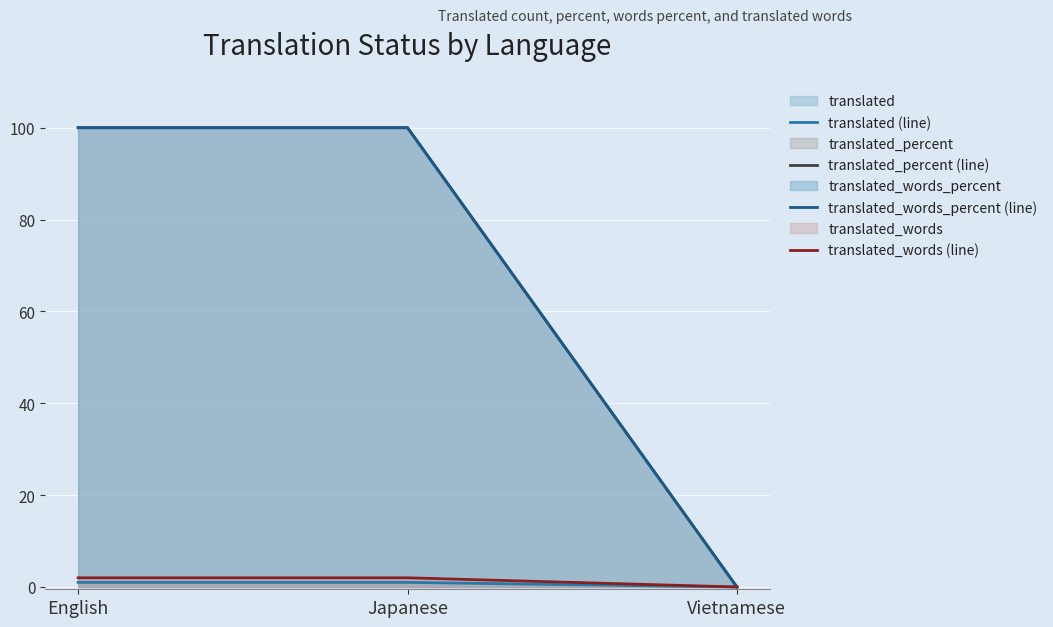

Reading left to right, what are all the values shown in this chart?

translated (line): English=1	Japanese=1	Vietnamese=0
translated_percent (line): English=100	Japanese=100	Vietnamese=0
translated_words_percent (line): English=100	Japanese=100	Vietnamese=0
translated_words (line): English=2	Japanese=2	Vietnamese=0